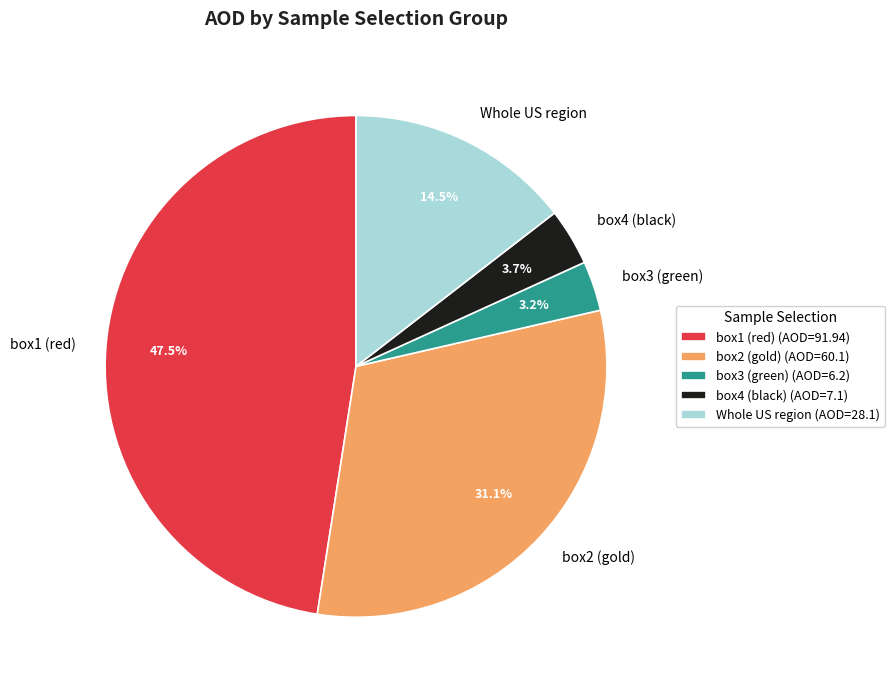

What is the ratio of the value at box2 (gold) to the value at box1 (red)?

0.7